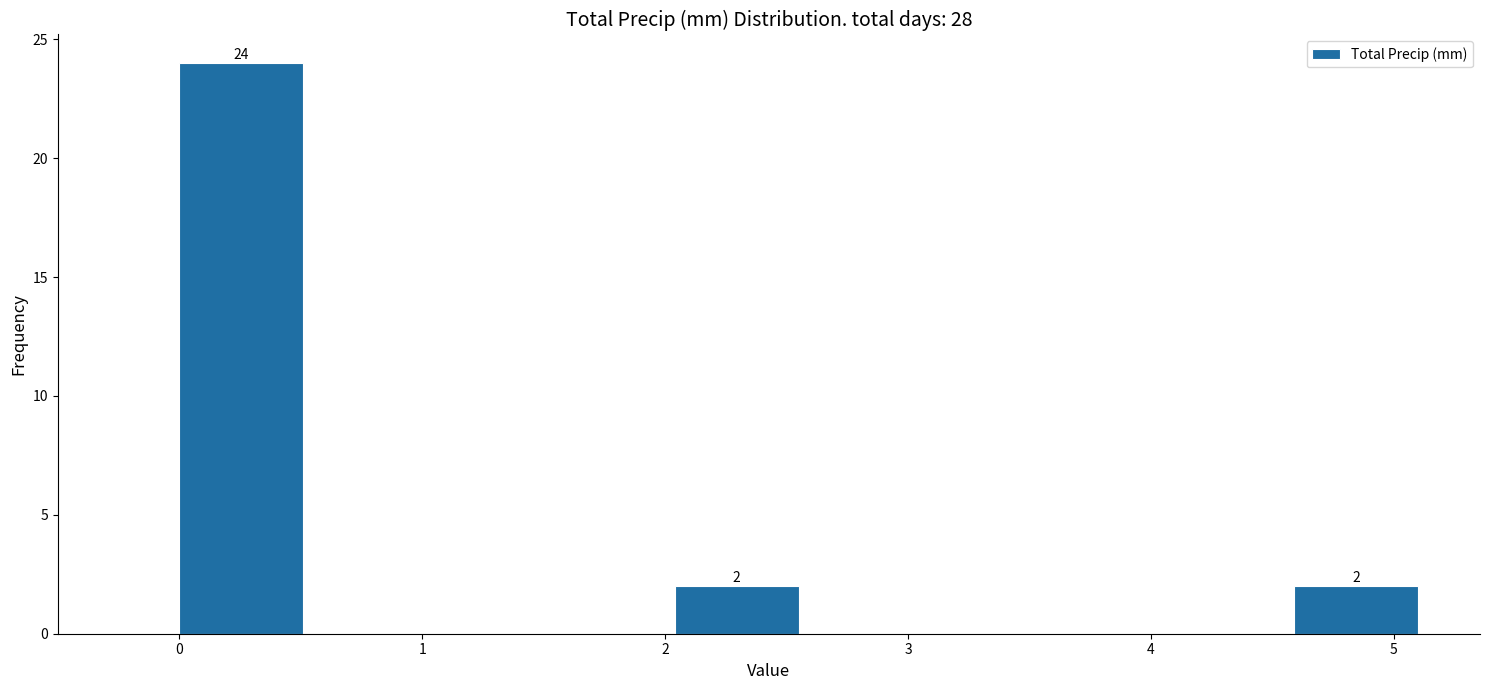

Which range on the x-axis has the tallest bar?

0.00 to 0.51